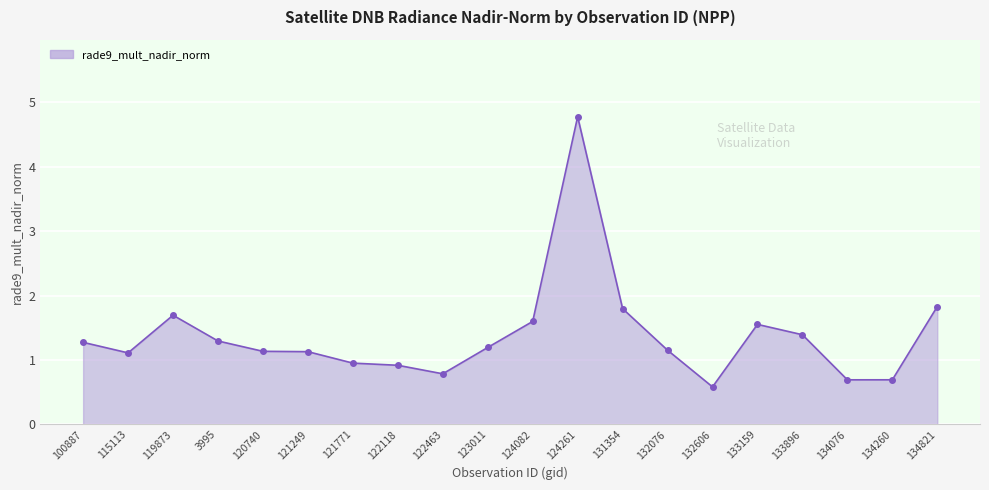

How many lines are shown in the chart?

1